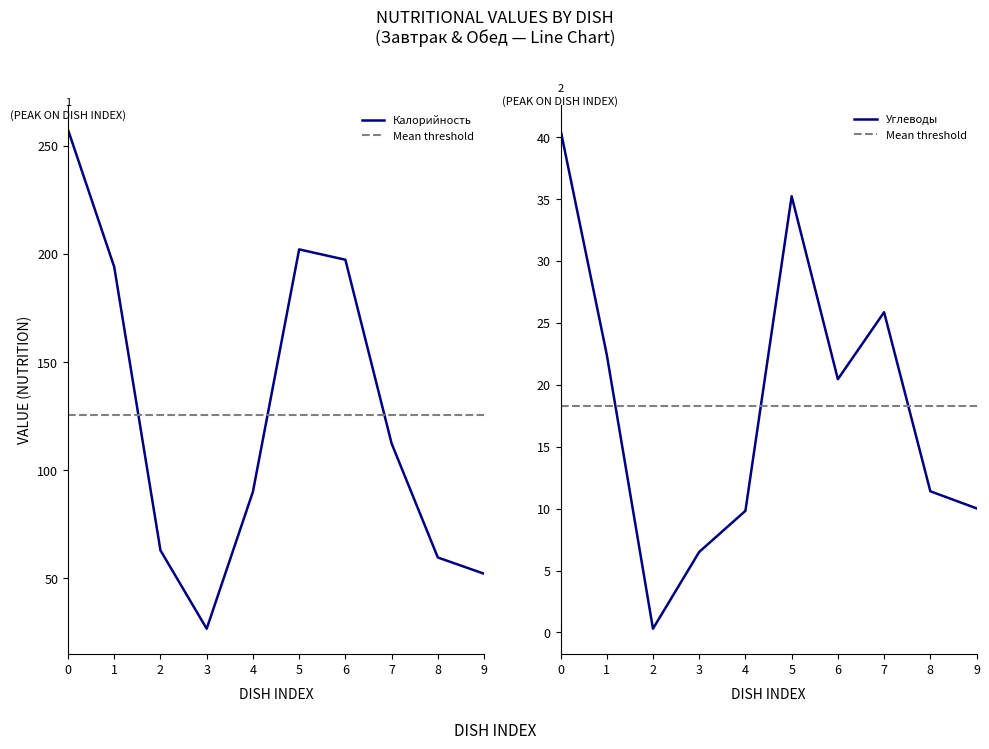

What is the sum of the Углеводы values at 6 and 9?

30.5